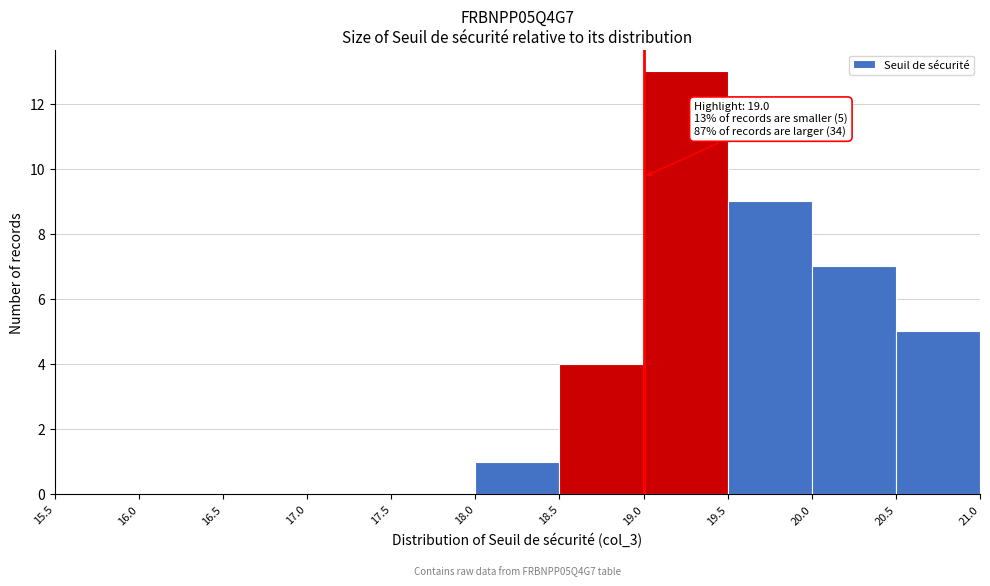

Over which range of the x-axis is the bar tallest?

19.0 to 19.5